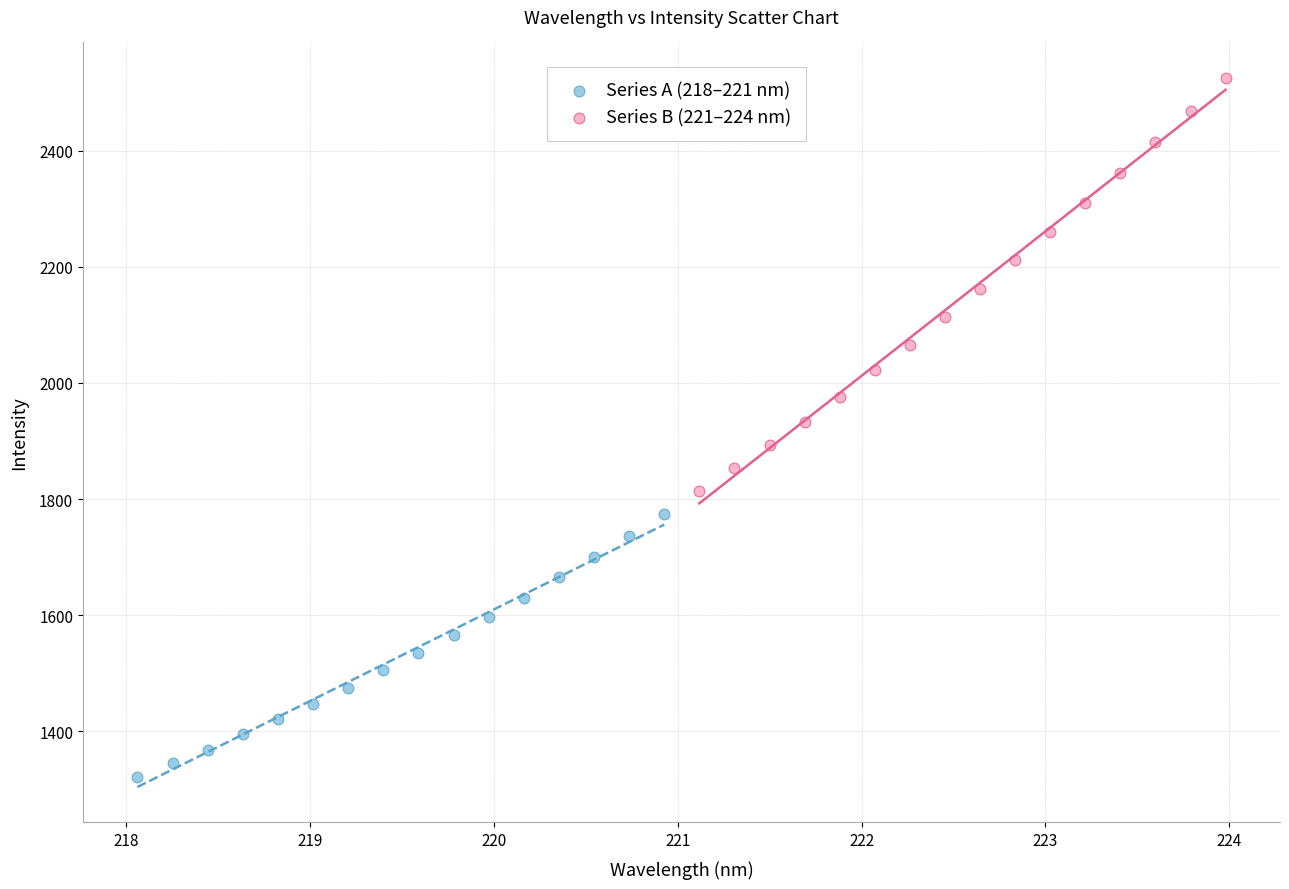

Which series reaches the minimum Y coordinate?

Series A (218–221 nm)